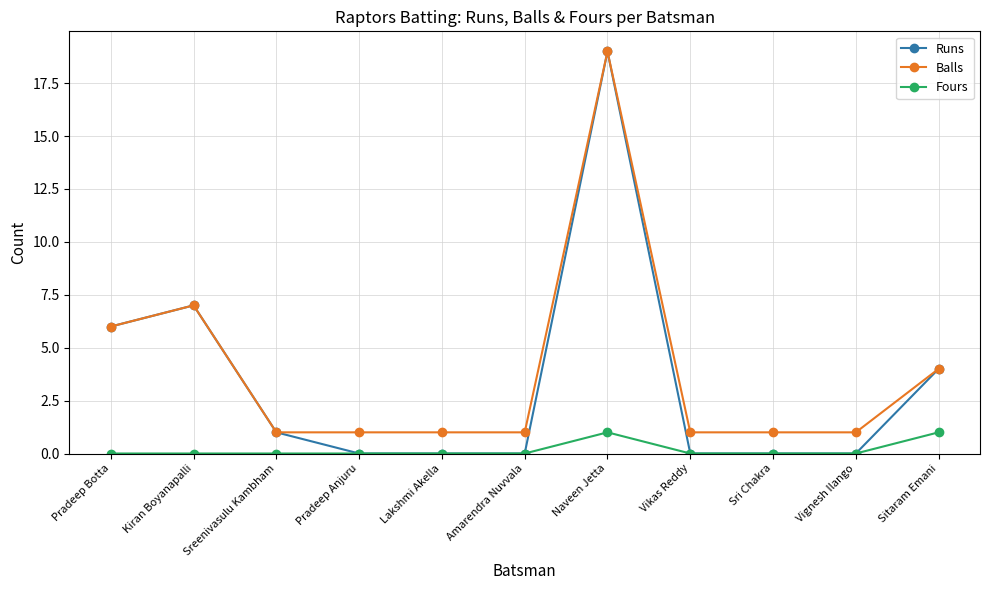

What is the sum of the Runs values at Sri Chakra and Naveen Jetta?

19